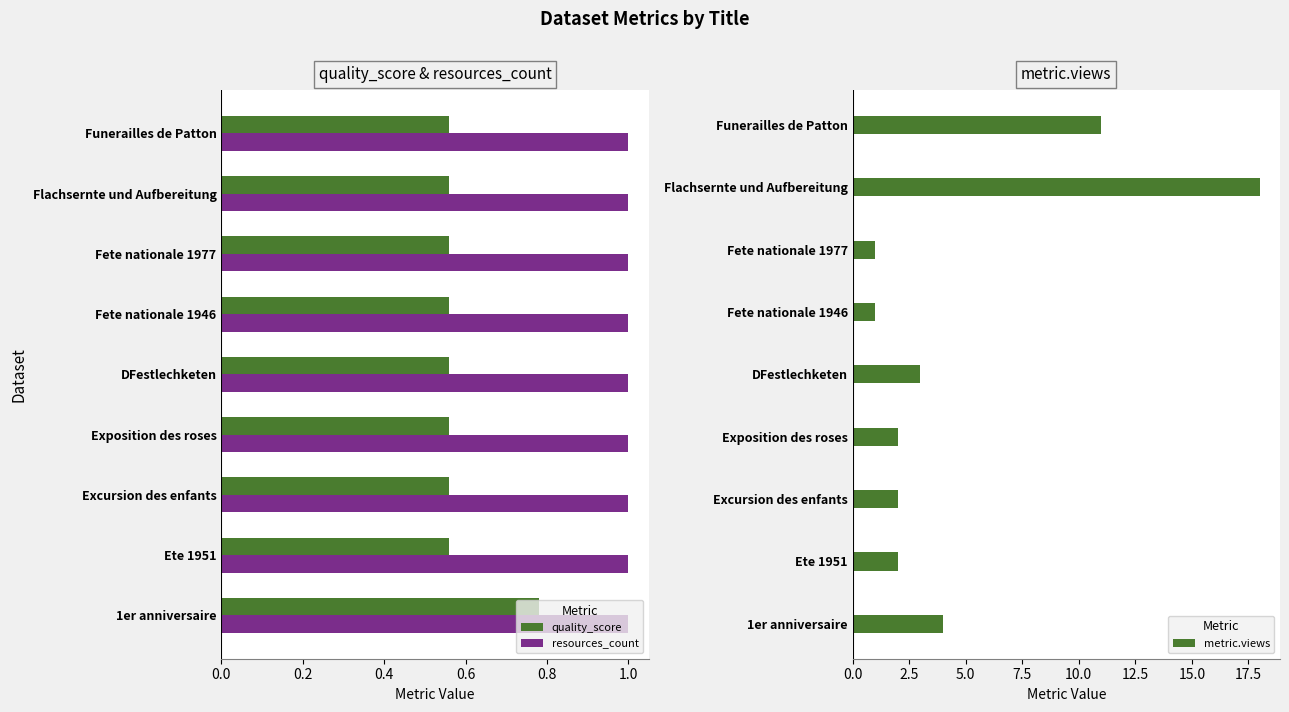

True or false: resources_count has a value of 1.0 at Ete 1951.

True